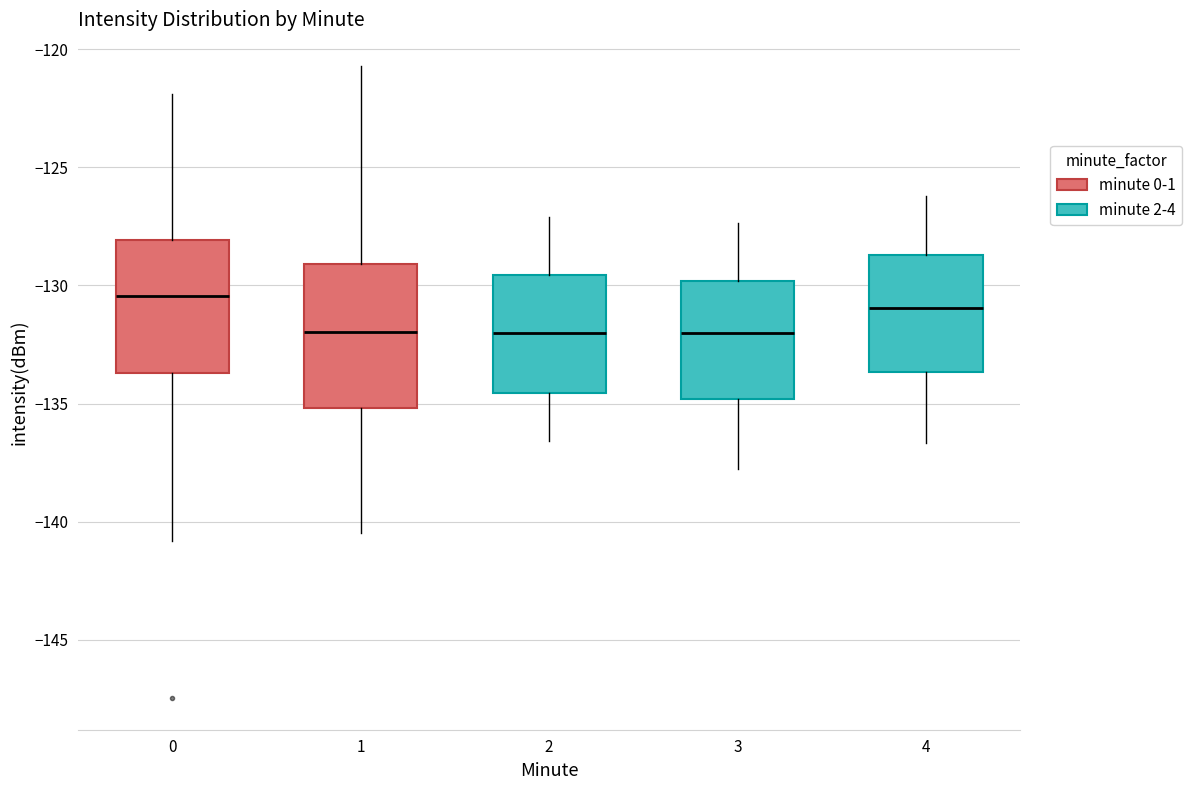

Reading left to right, read every box against the y-axis: the position of its median line, the range the box covers, and the ends of its whiskers. The values are not printed on the chart, so give them approximately, as read against the axis.

0: median -130.5, box -133.5 to -128.0, whiskers -141.0 to -122.0
1: median -132.0, box -135.0 to -129.0, whiskers -140.5 to -120.5
2: median -132.0, box -134.5 to -129.5, whiskers -136.5 to -127.0
3: median -132.0, box -135.0 to -130.0, whiskers -138.0 to -127.5
4: median -131.0, box -133.5 to -128.5, whiskers -136.5 to -126.0